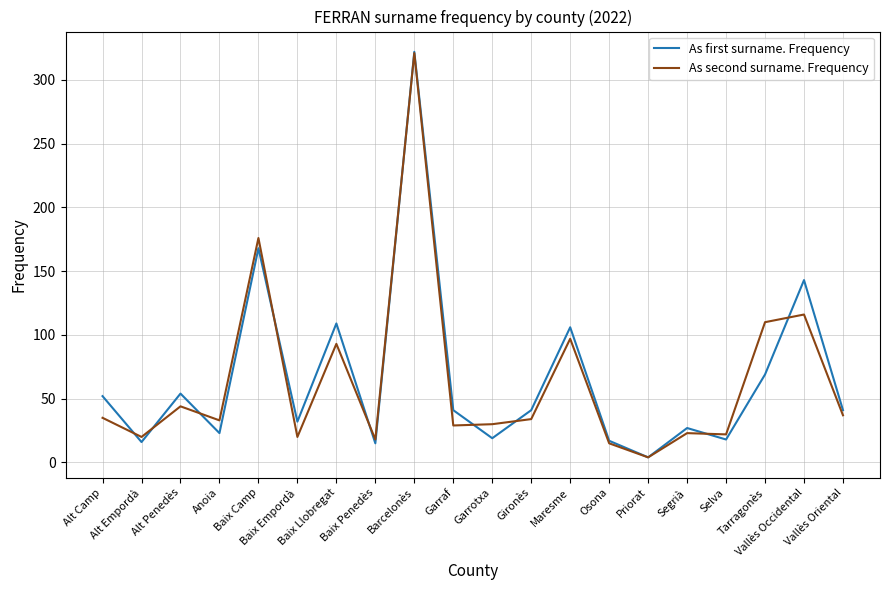

What is the average value of the As second surname. Frequency series?

64